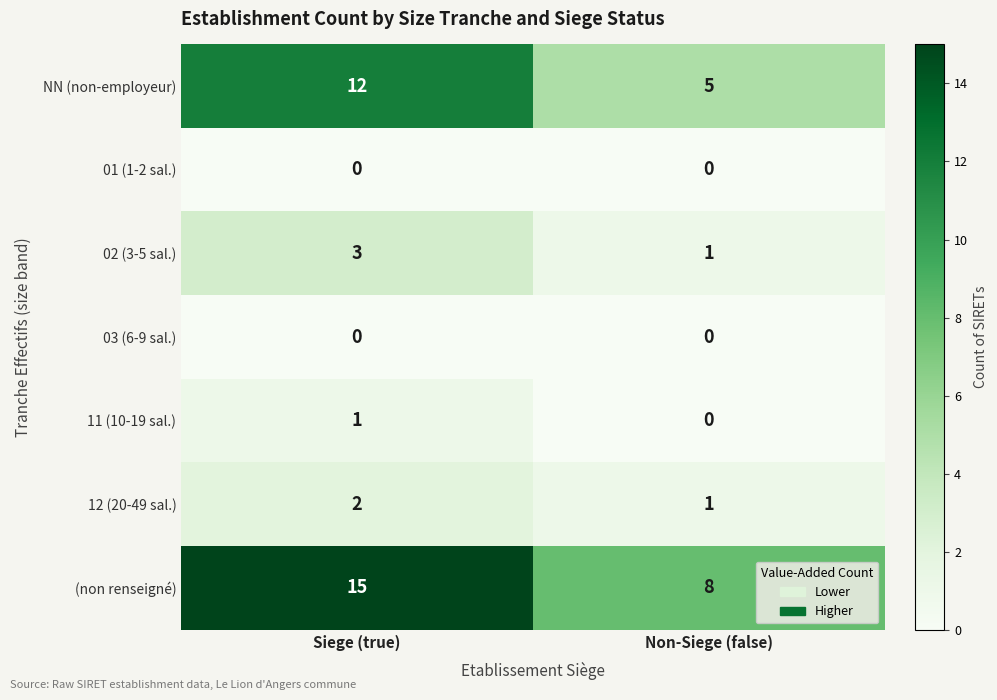

What is the difference between the highest and lowest values at Siege (true)?

15